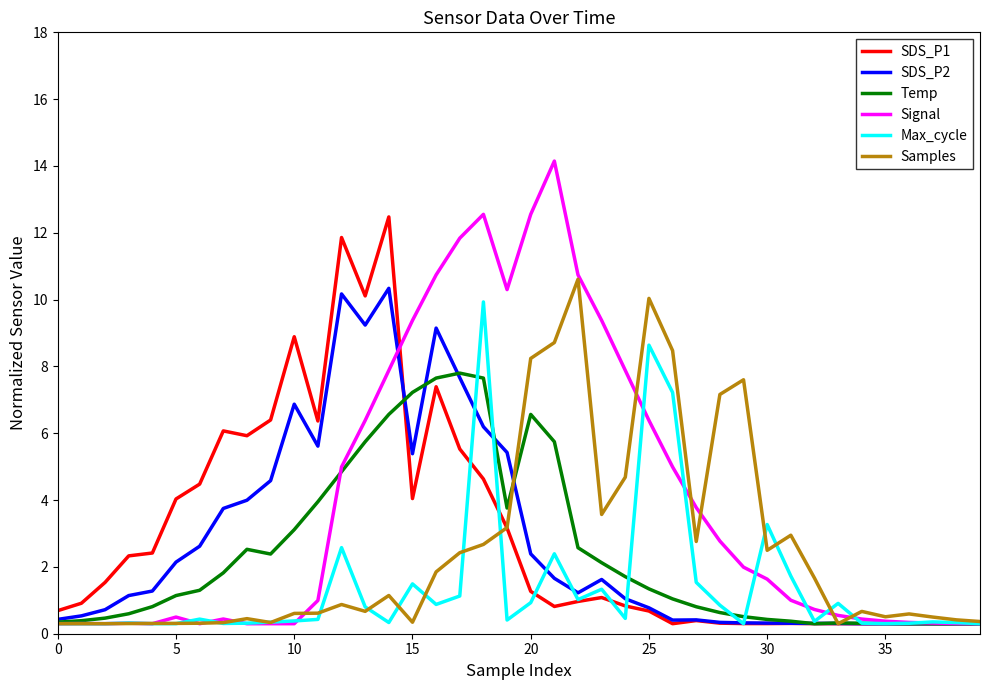

Which series has the widest spread of values?

Signal